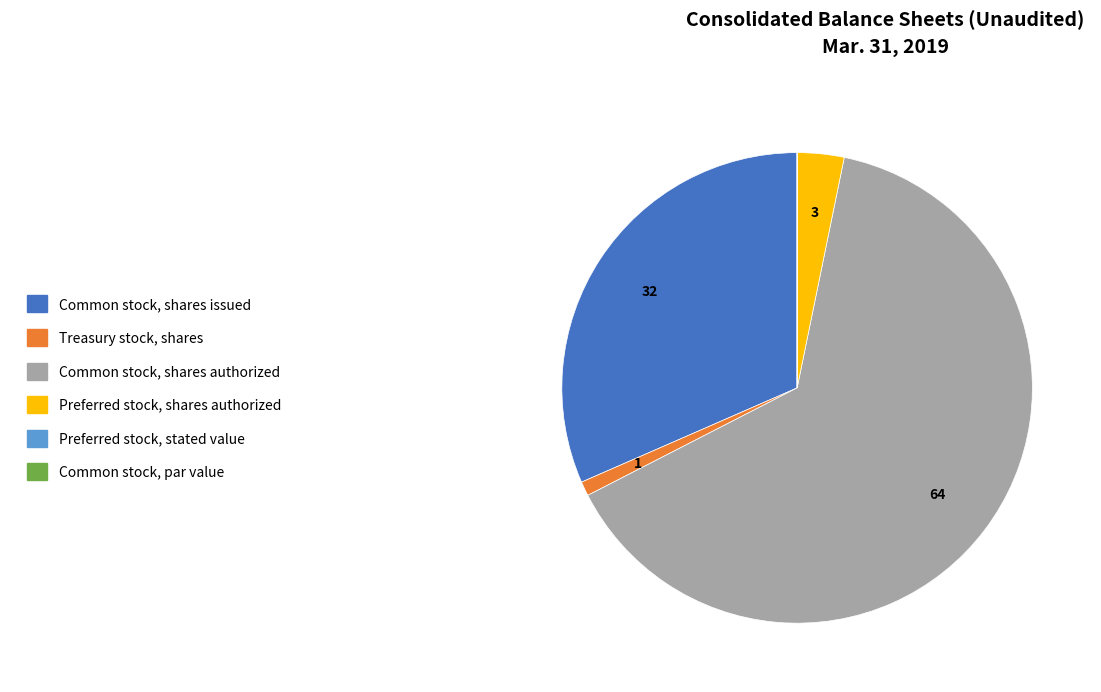

Which slice is the largest?

Common stock, shares authorized